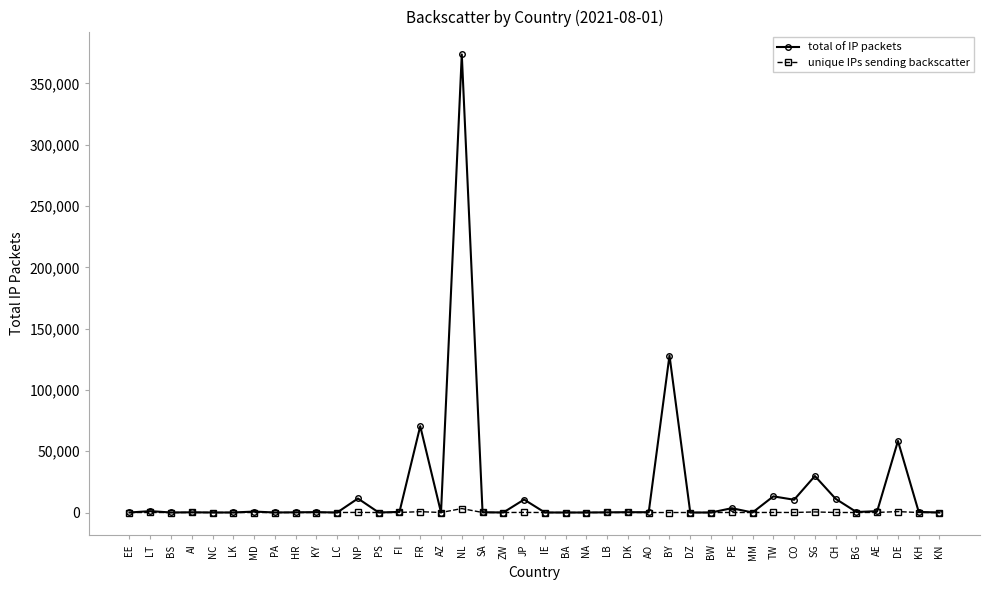

Which label corresponds to the largest value in the chart?

NL